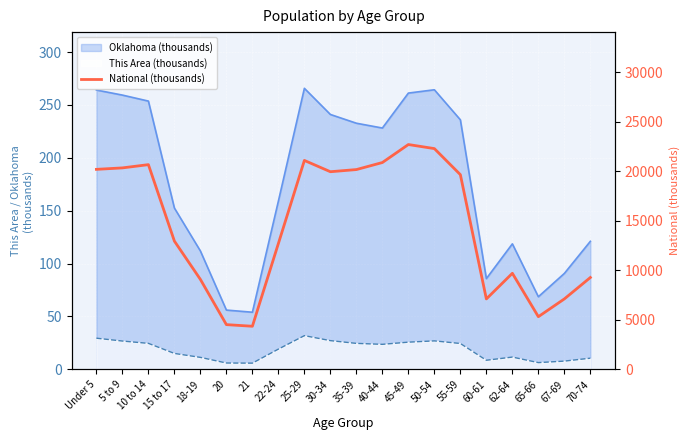

What is the label of the 4th point from the right?

62-64